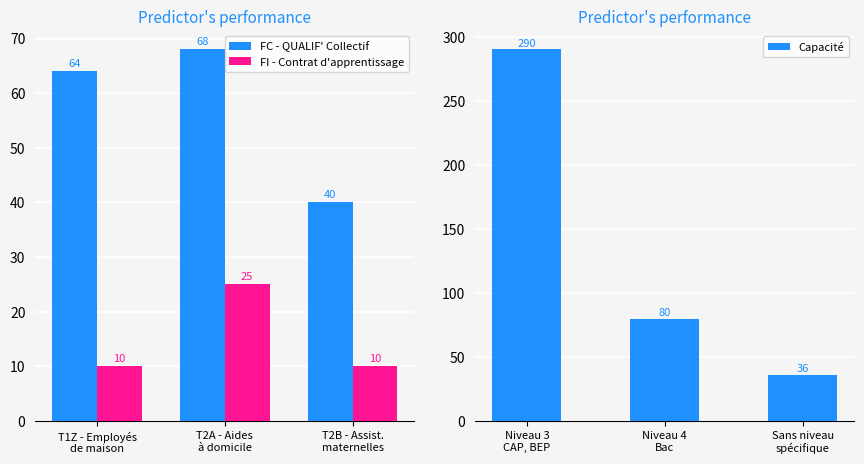

What is the minimum value for FI - Contrat d'apprentissage?

10